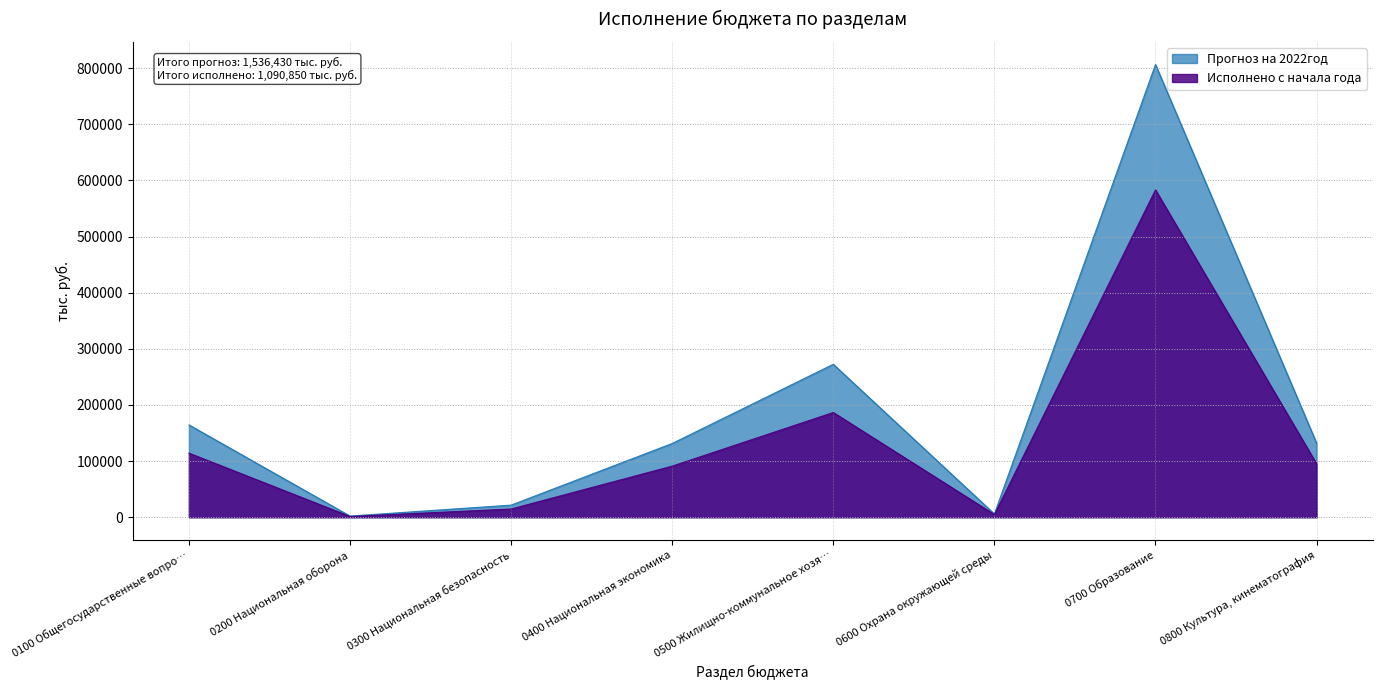

How many lines are shown in the chart?

2